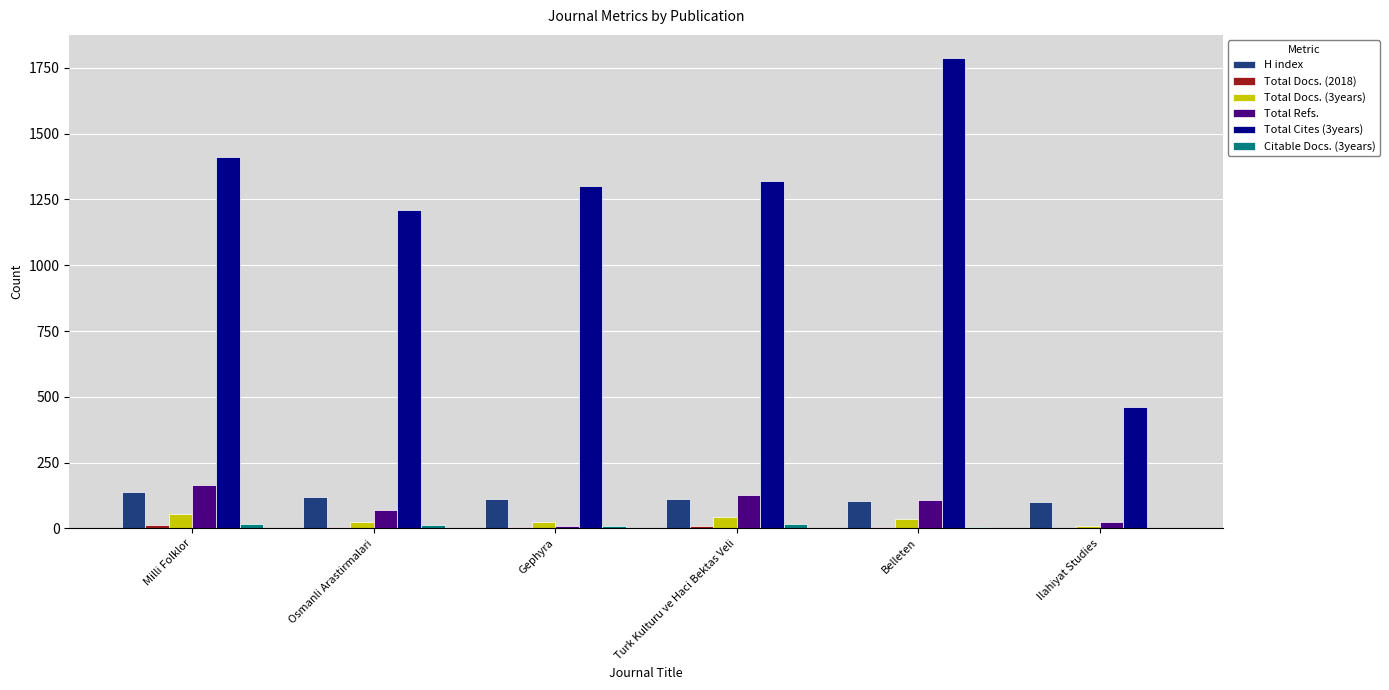

Which series has the widest spread of values?

Total Cites (3years)